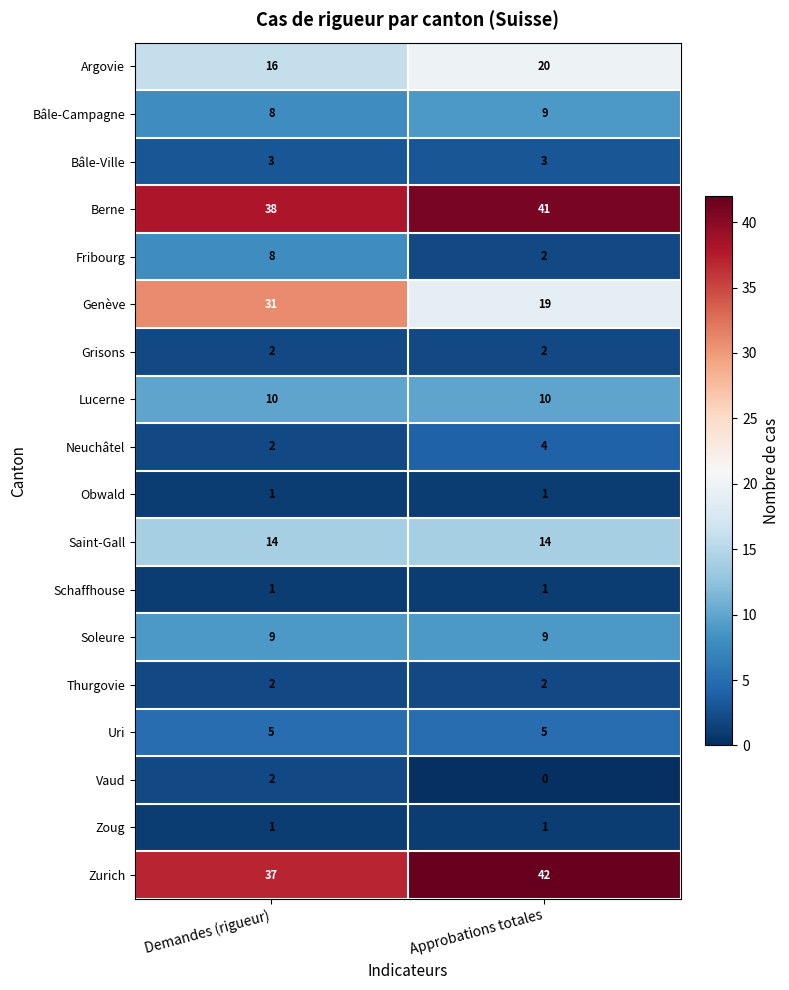

At which label is Zurich closest to 39?

Demandes (rigueur)